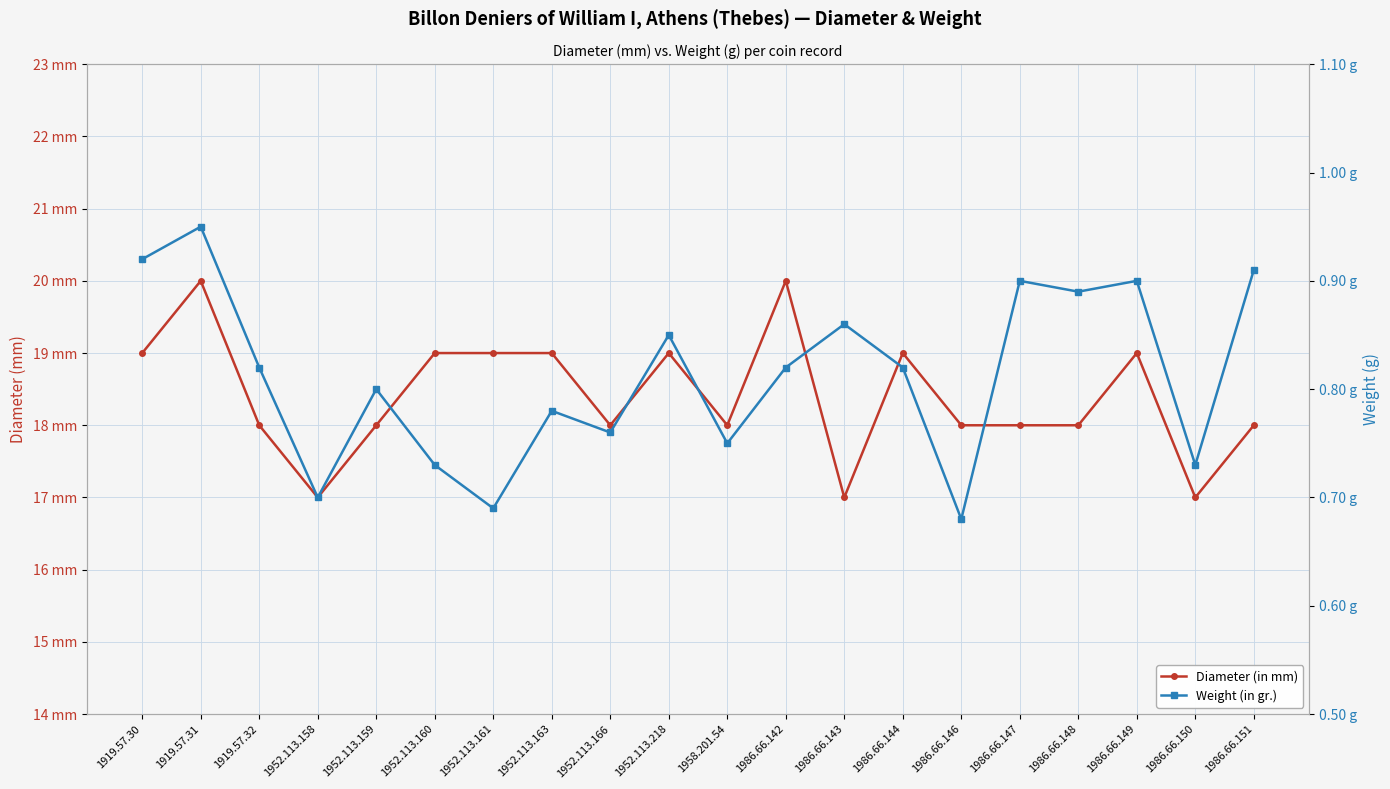

What is the difference between the highest and lowest values at 1986.66.142?

19.2